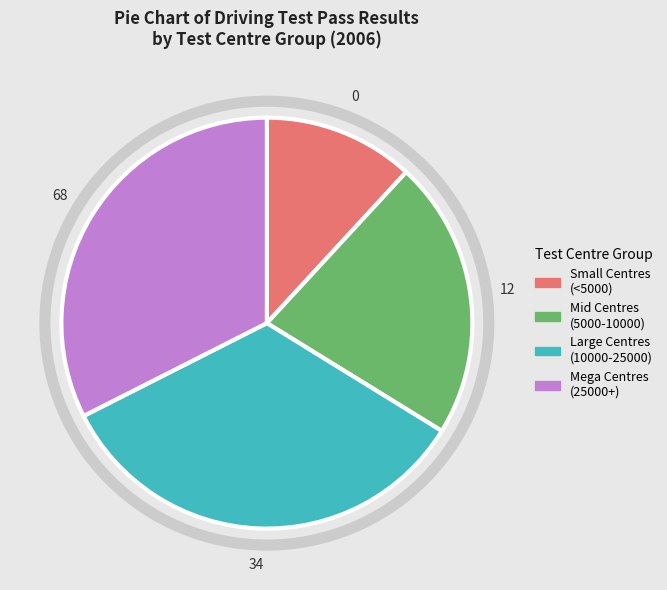

Does any single category account for the majority?

No